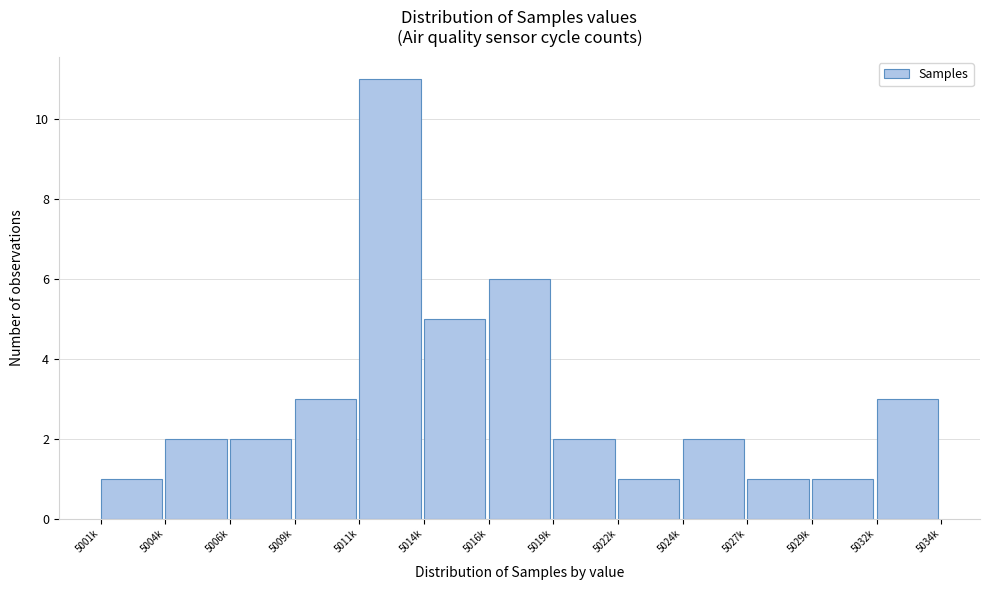

Reading left to right, what are all the values shown in this chart?

5001k=1	5004k=2	5006k=2	5009k=3	5011k=11	5014k=5	5016k=6	5019k=2	5022k=1	5024k=2	5027k=1	5029k=1	5032k=3